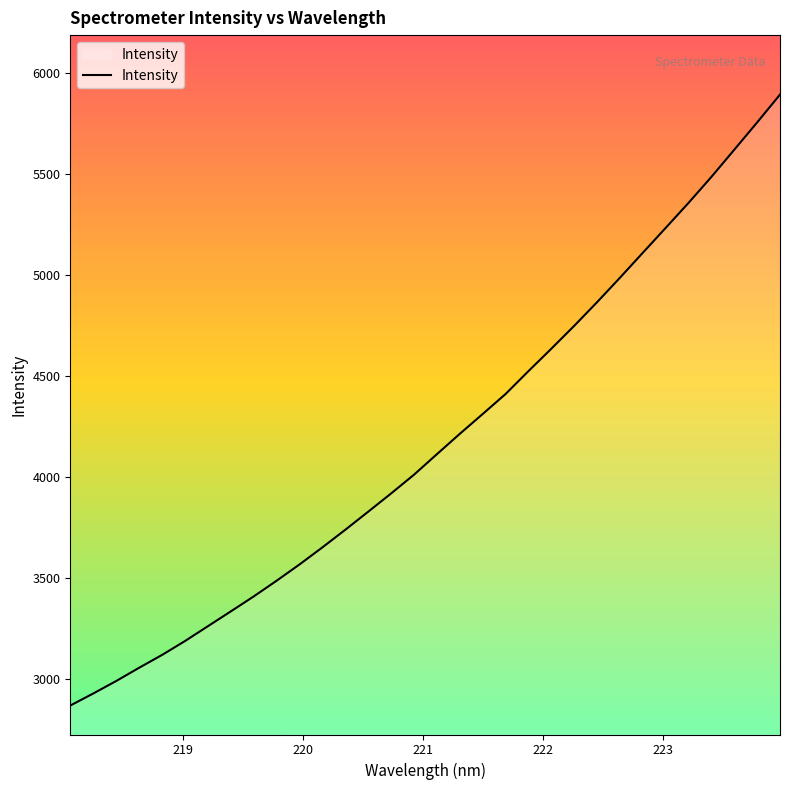

What is the difference between the maximum and minimum values?

3025.5